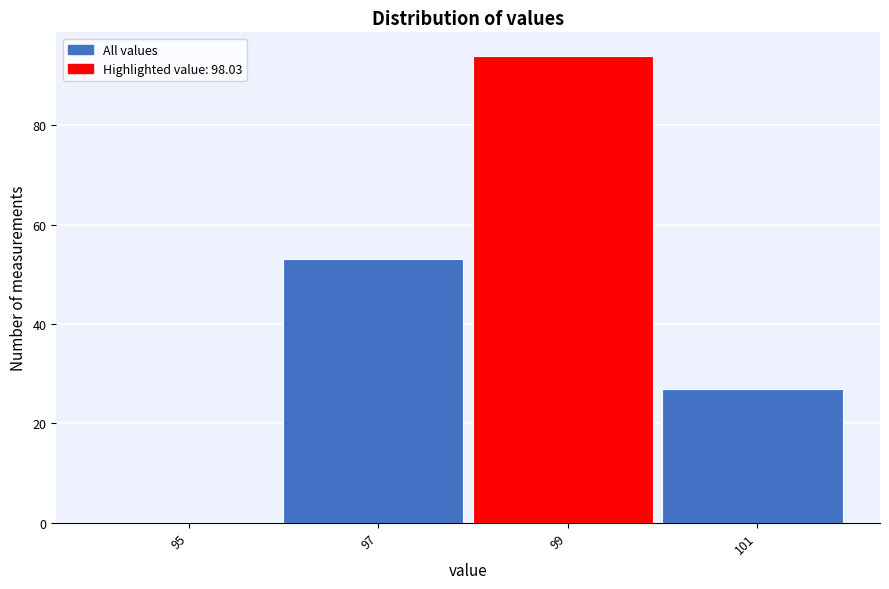

Reading left to right, transcribe this chart: for each bar, give the range it covers on the x-axis and its height. The values are not printed on the chart, so give them approximately, as read against the axis.

94 to 96: 0
96 to 98: 54
98 to 100: 94
100 to 102: 28